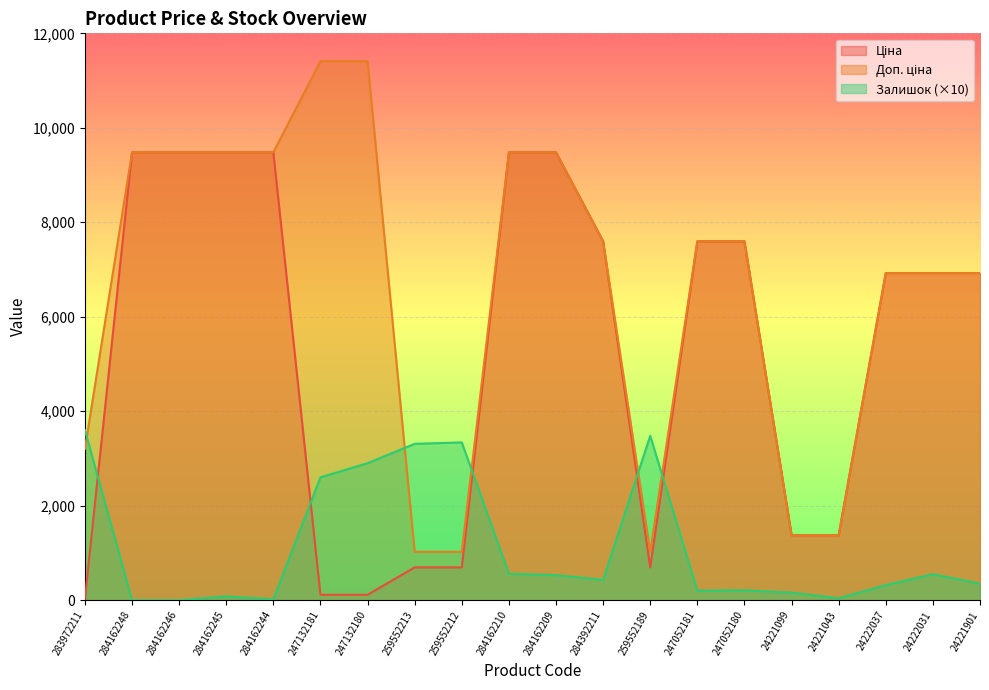

What is the difference between the highest and lowest values at 284162244?

9460.1